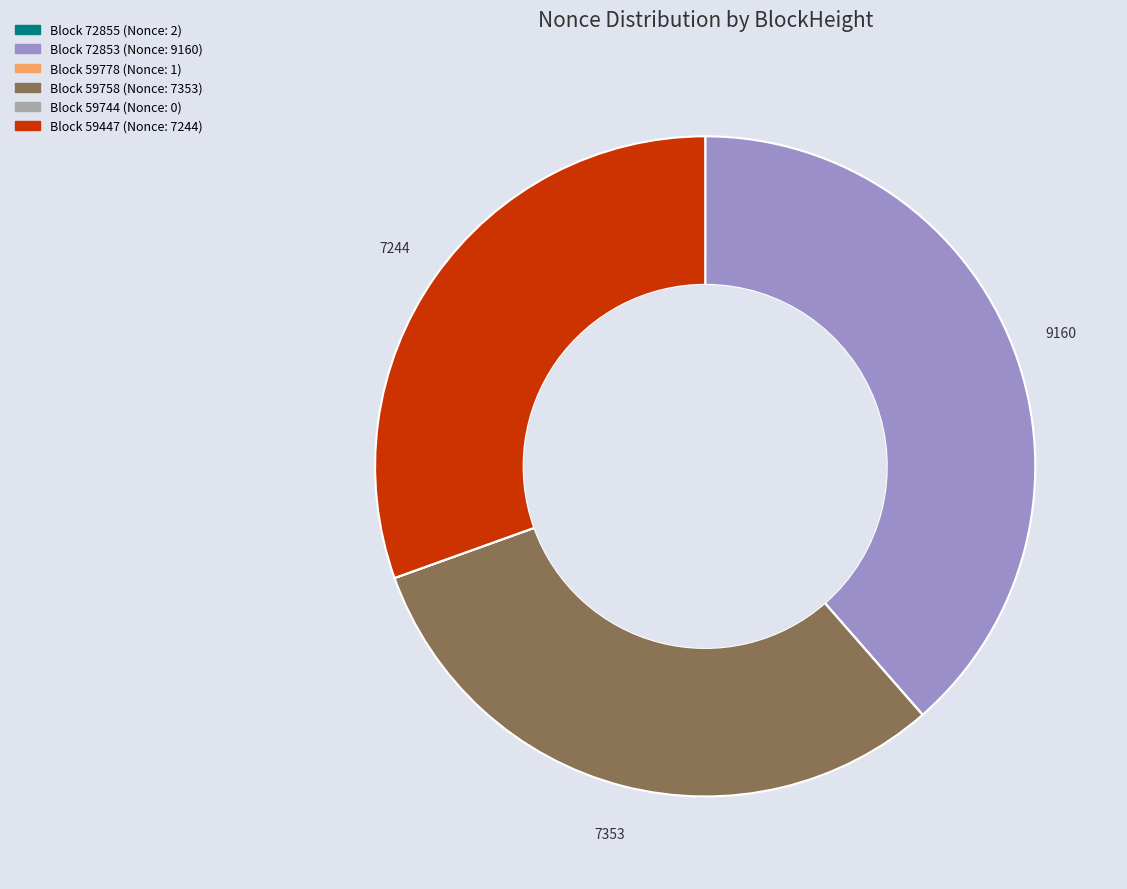

Is there a majority slice in this chart?

No